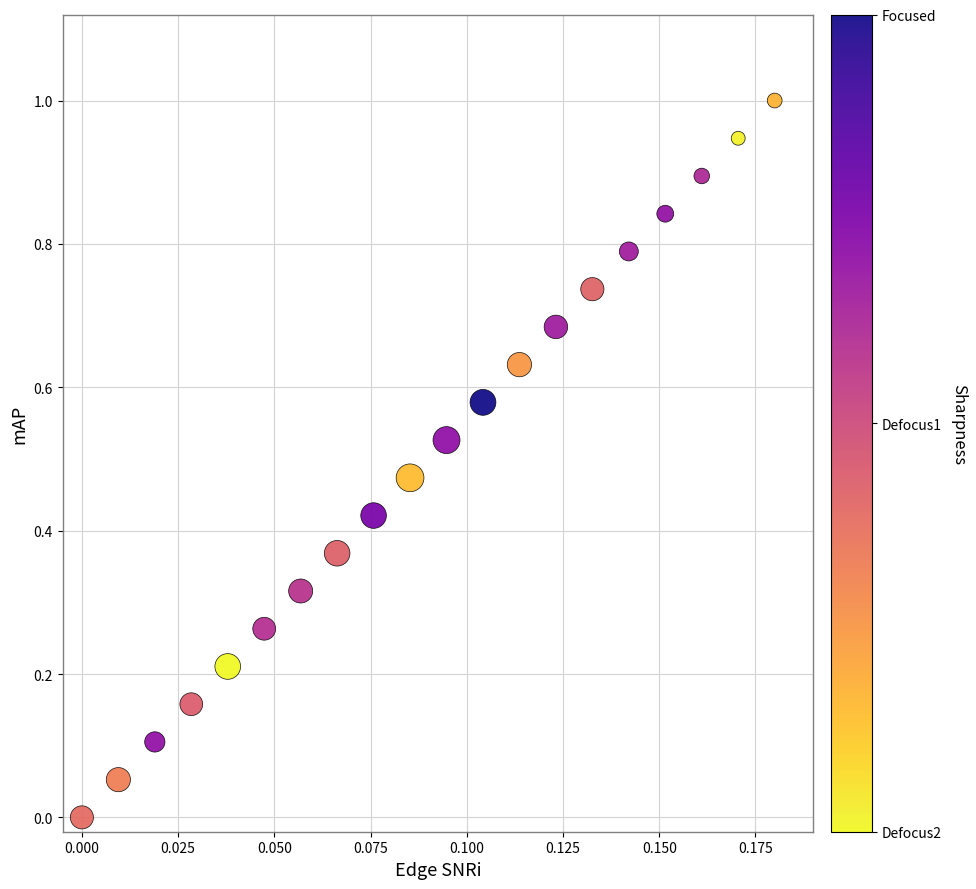

What is the range of Y values (max minus min)?

1.0